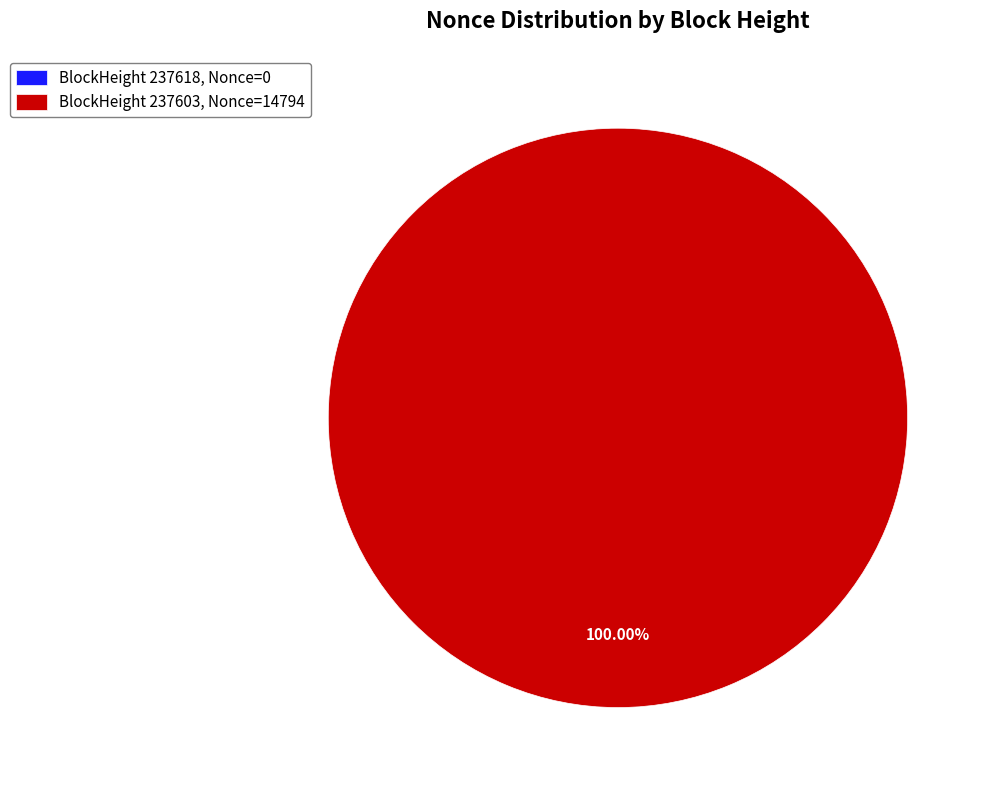

To the nearest percent, what is the difference between the 237618 and 237603 slice percentages?

100%